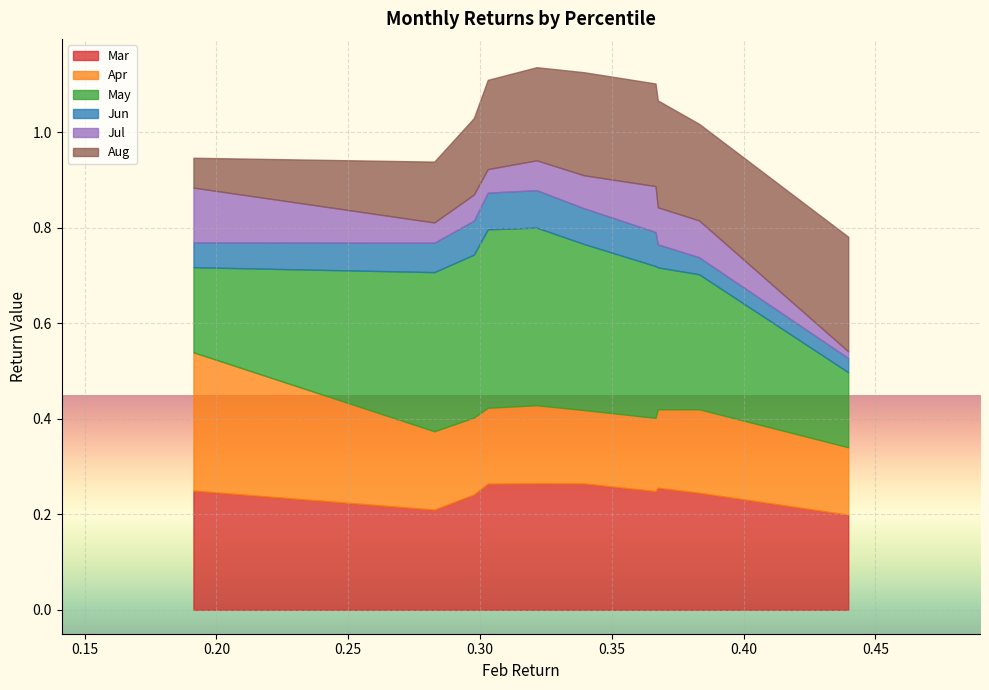

True or false: Mar has a value of 0.2 at pct05.

True